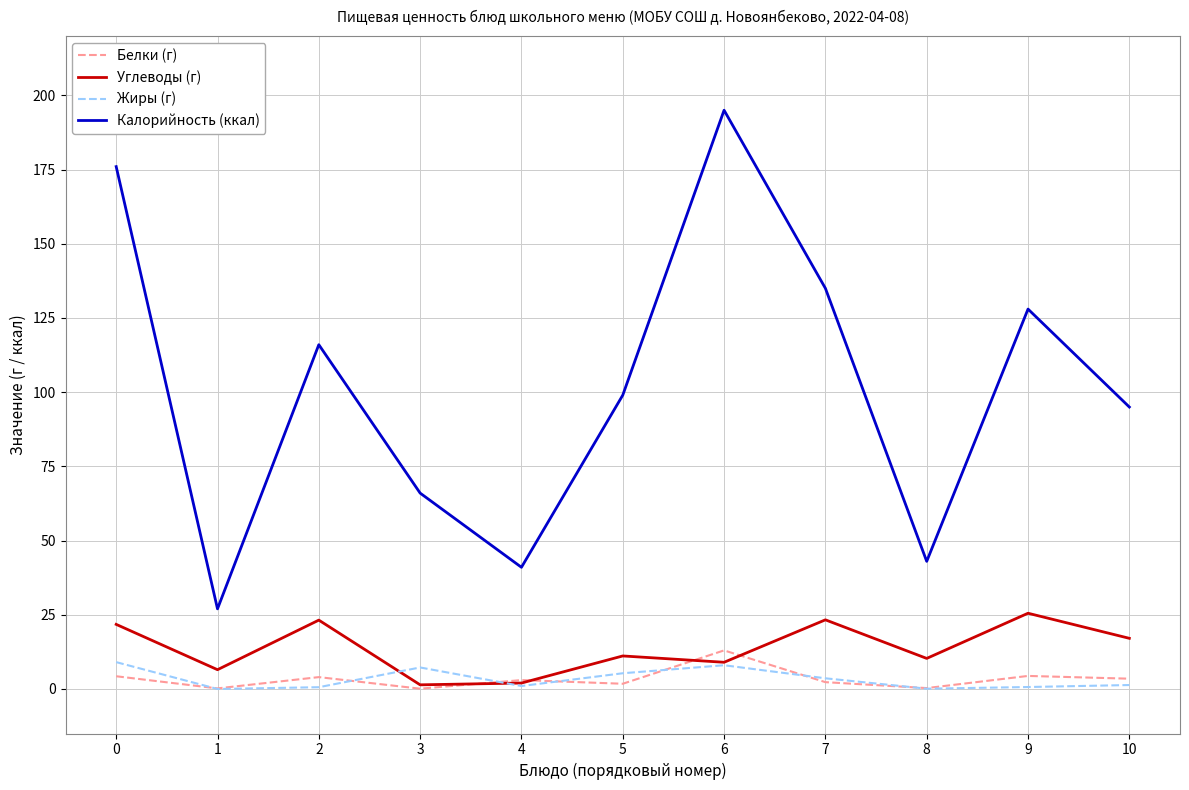

True or false: Углеводы (г) has a value of 23.3 at 7.

True